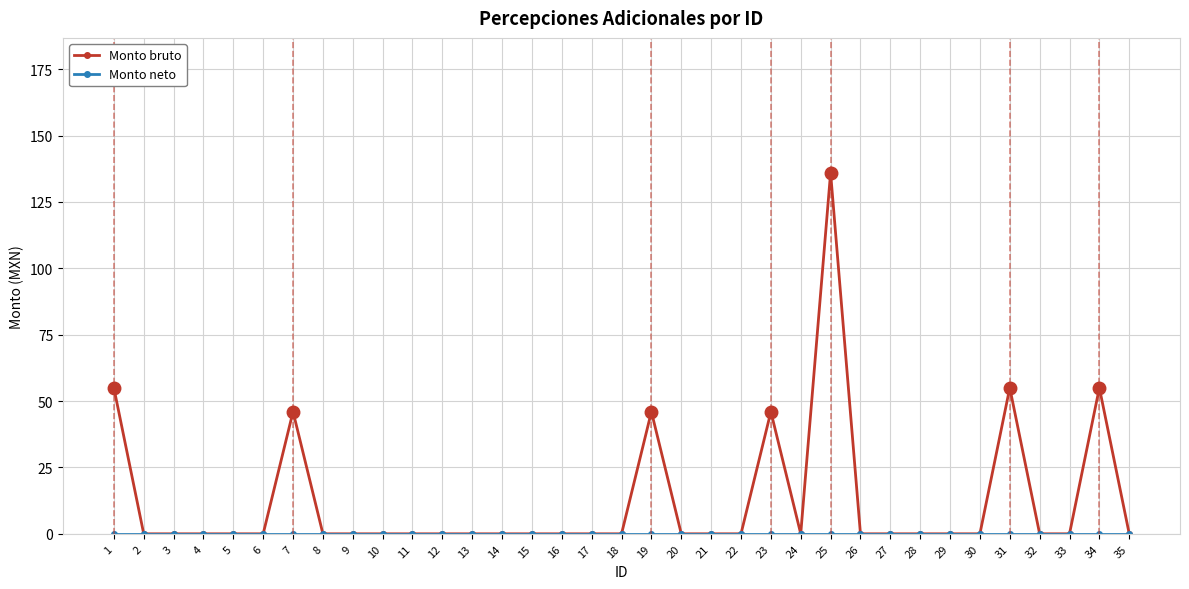

True or false: Monto bruto has a value of 0 at 26.

True